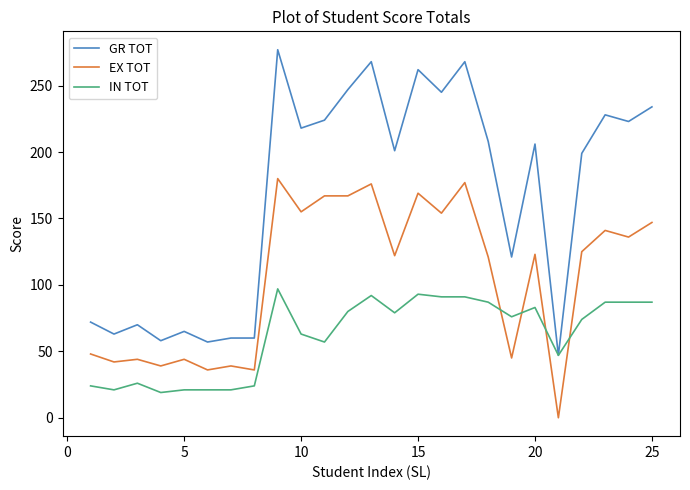

True or false: GR TOT and EX TOT cross at least once.

False